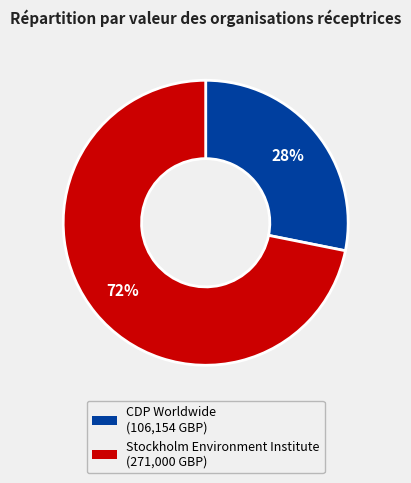

Count the number of slices in the pie.

2